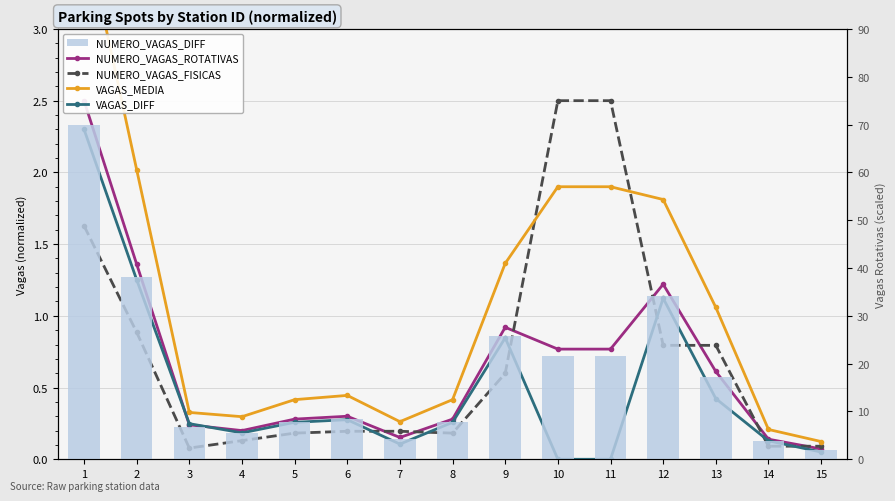

What is the total value across all series at 14?

4.5